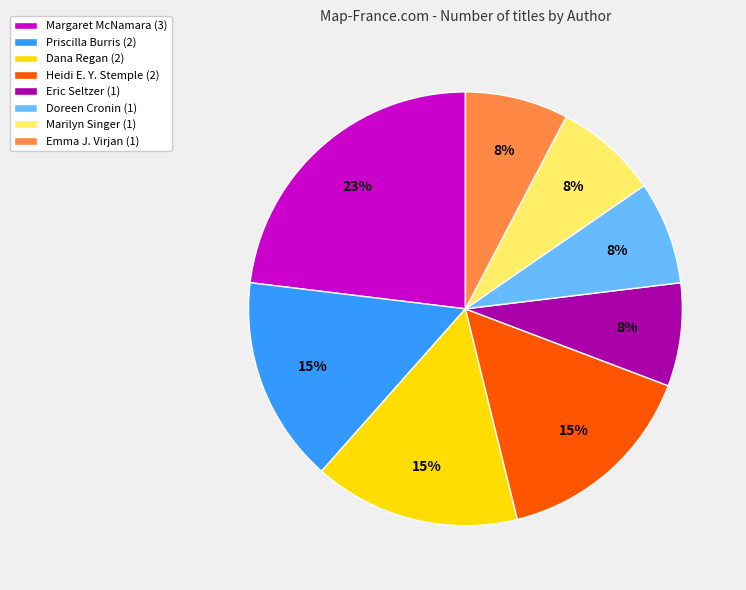

To the nearest percent, what is the difference between the largest and smallest slice percentages?

15%